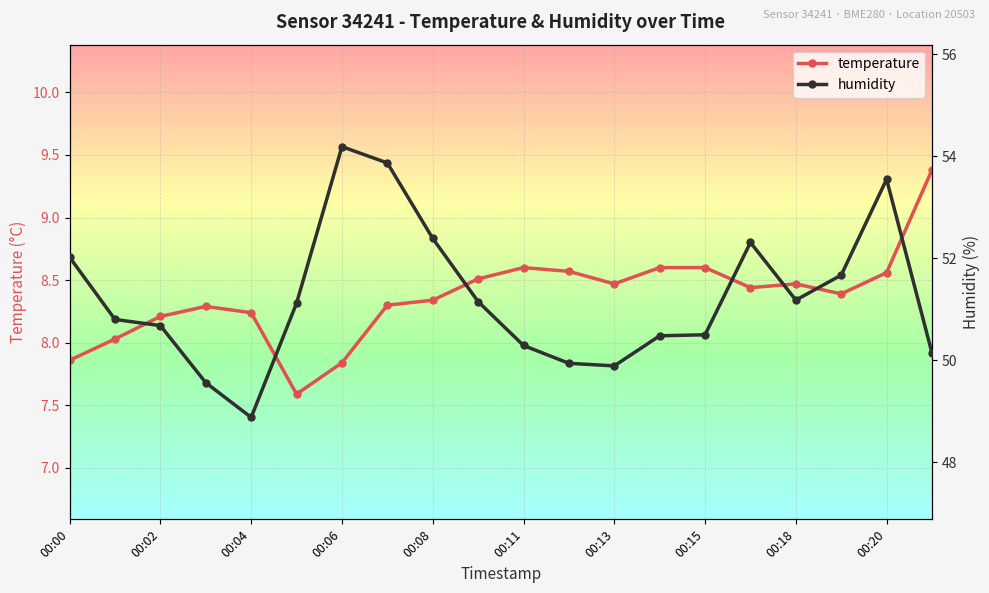

True or false: temperature has a value of 3.5 at 00:20.

False